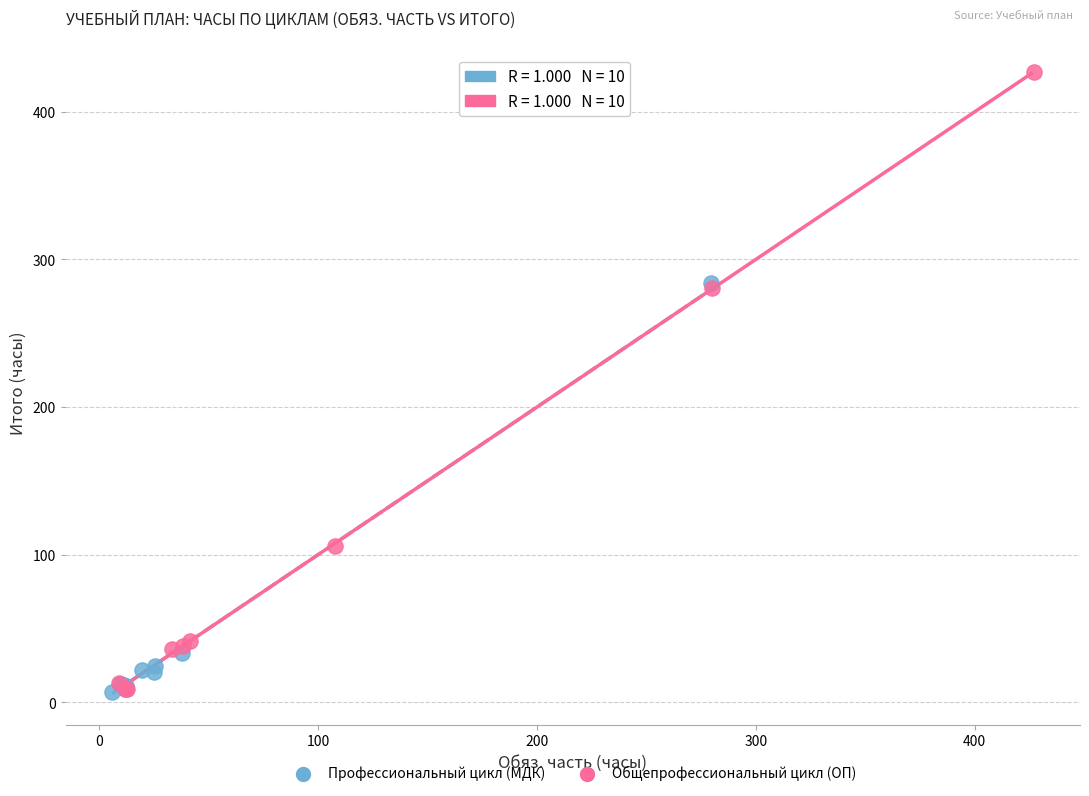

Which series has the widest spread of Y values?

Общепрофессиональный цикл (ОП)